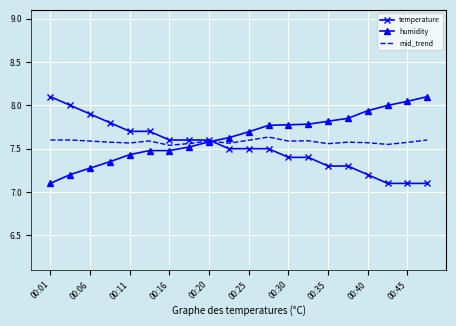

List the series in order of their overall mean, highest first.

humidity, mid_trend, temperature